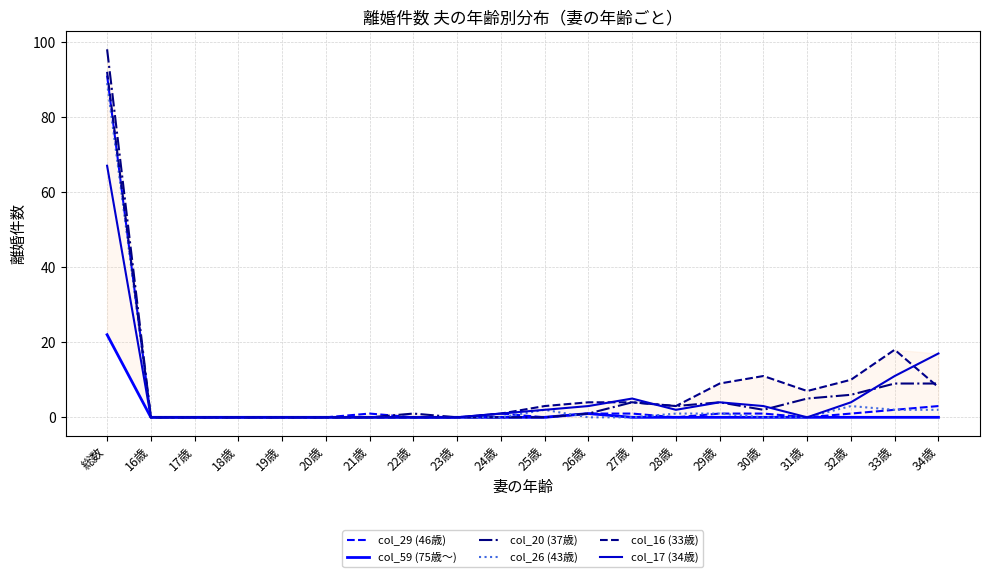

The col_26 (43歳) series shows 2 at 25歳. True or false?

True